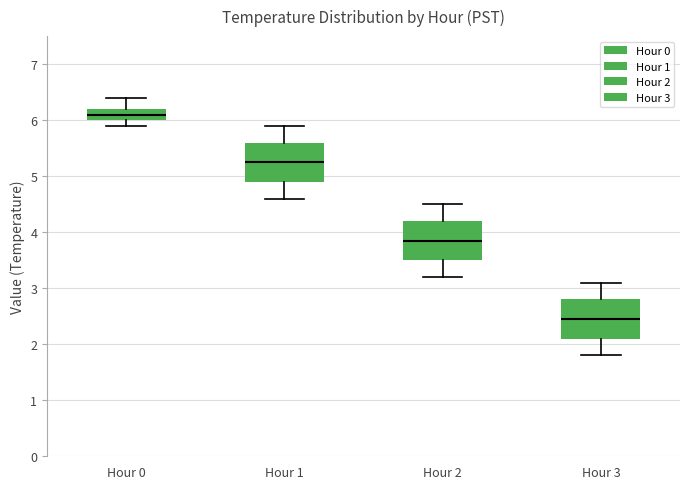

Which box has the highest median line?

Hour 0